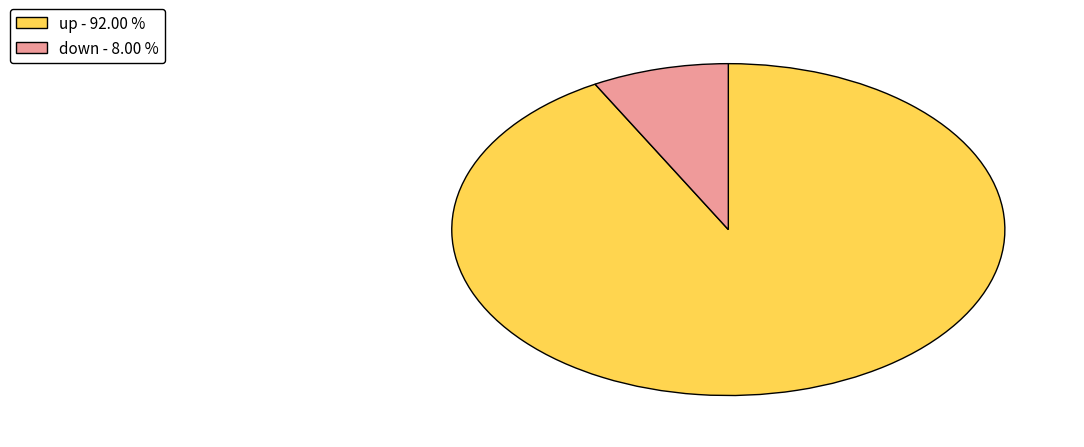

What is the ratio of the value at up - 92.00 % to the value at down - 8.00 %?

11.5